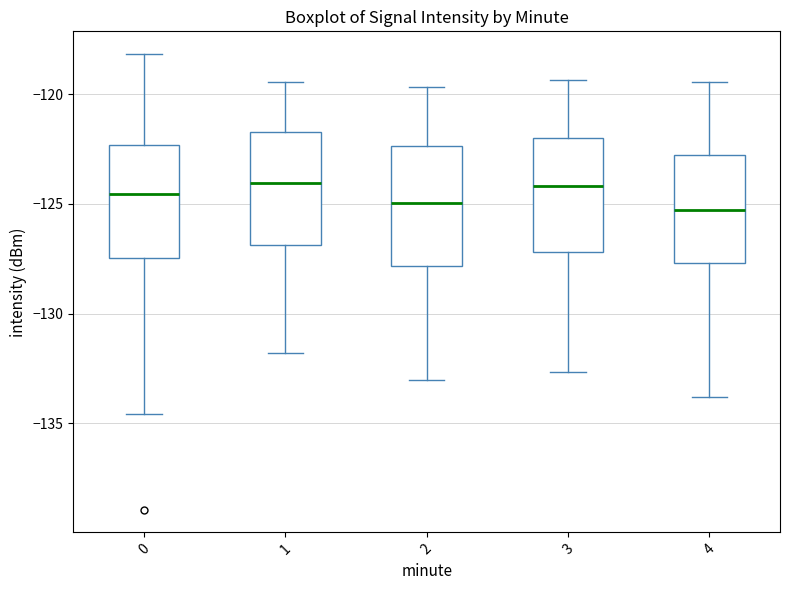

Where does the median line of the box at x = 2 sit on the y-axis? The values are not printed on the chart, so give them approximately, as read against the axis.

-125.0